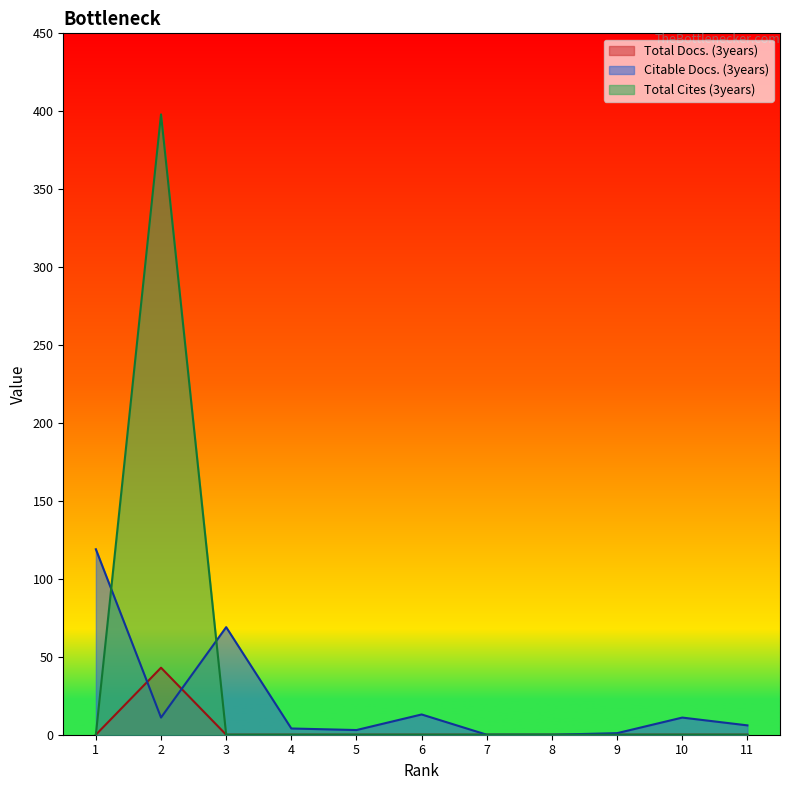

Which series has the largest total across all categories?

Total Cites (3years)